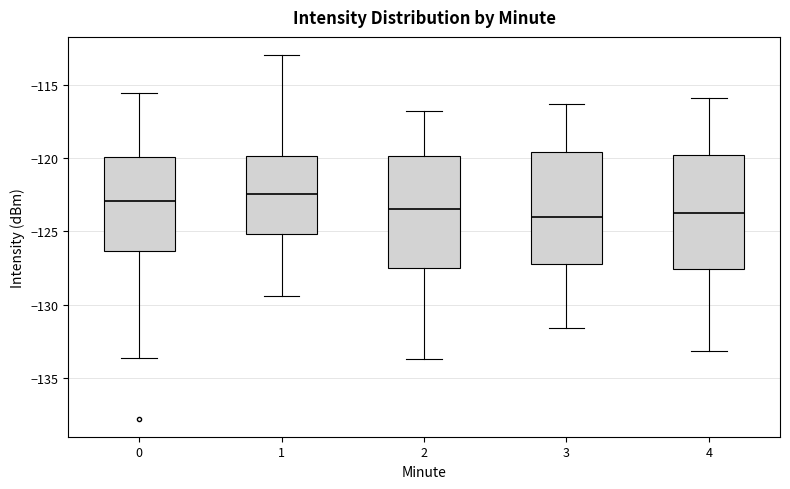

Reading left to right, transcribe this box plot: for each box, give where its median line is, the range the box spans, and where its two whiskers end, as read against the y-axis. The values are not printed on the chart, so give them approximately, as read against the axis.

0: median -123.0, box -126.5 to -120.0, whiskers -133.5 to -115.5
1: median -122.5, box -125.0 to -120.0, whiskers -129.5 to -113.0
2: median -123.5, box -127.5 to -120.0, whiskers -133.5 to -117.0
3: median -124.0, box -127.0 to -119.5, whiskers -131.5 to -116.5
4: median -123.5, box -127.5 to -120.0, whiskers -133.0 to -116.0